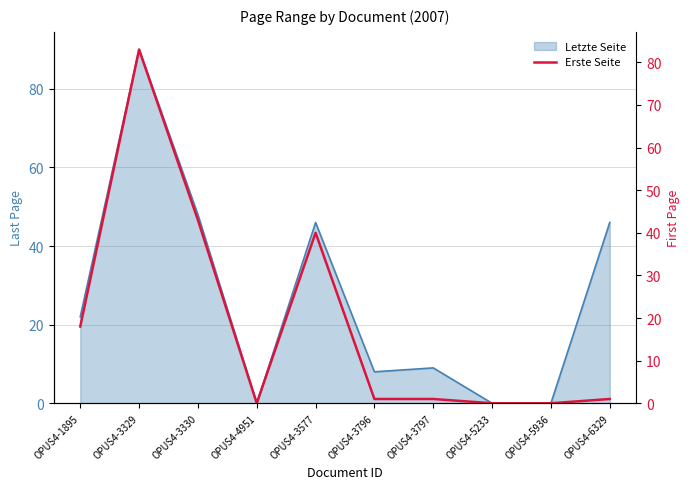

What is the label of the 5th point from the right?

OPUS4-3796